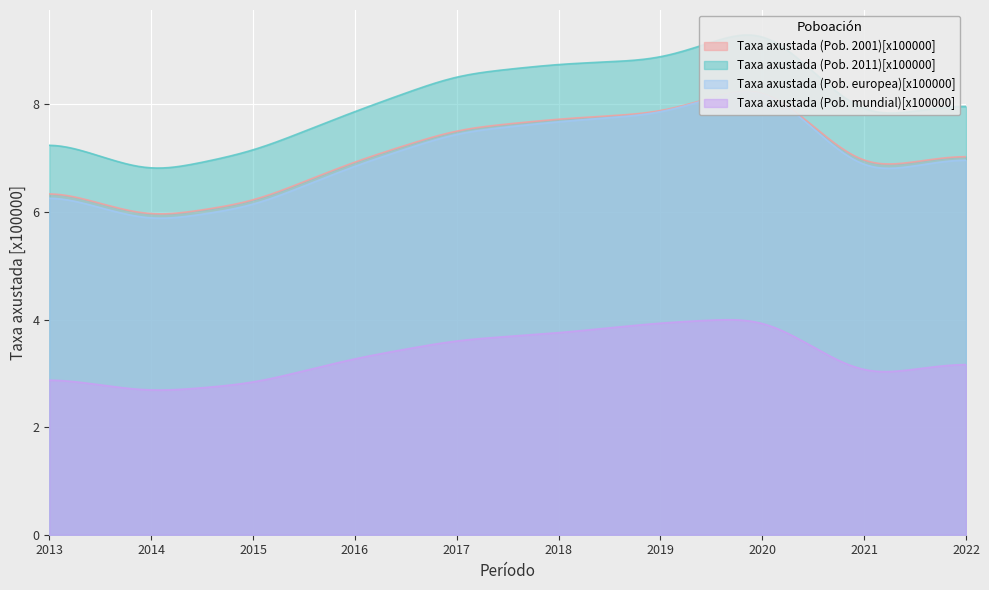

Rank the series at 2017 from highest to lowest value.

Taxa axustada (Pob. 2011)[x100000], Taxa axustada (Pob. 2001)[x100000], Taxa axustada (Pob. europea)[x100000], Taxa axustada (Pob. mundial)[x100000]